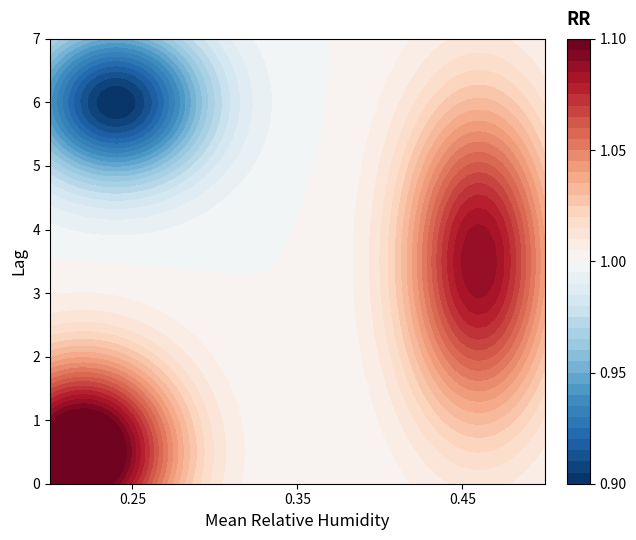

What is the sum of the 17 values at 1 and 2?

1